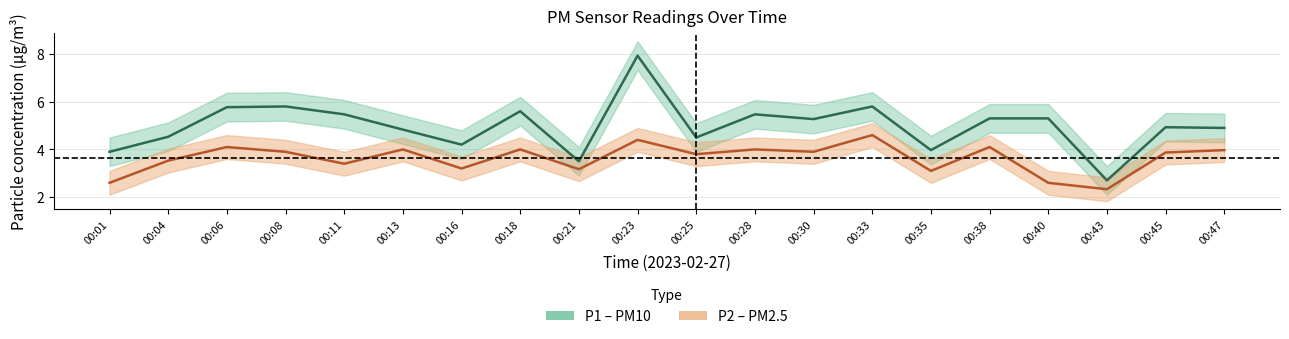

True or false: P2 and P1 intersect in this chart.

False